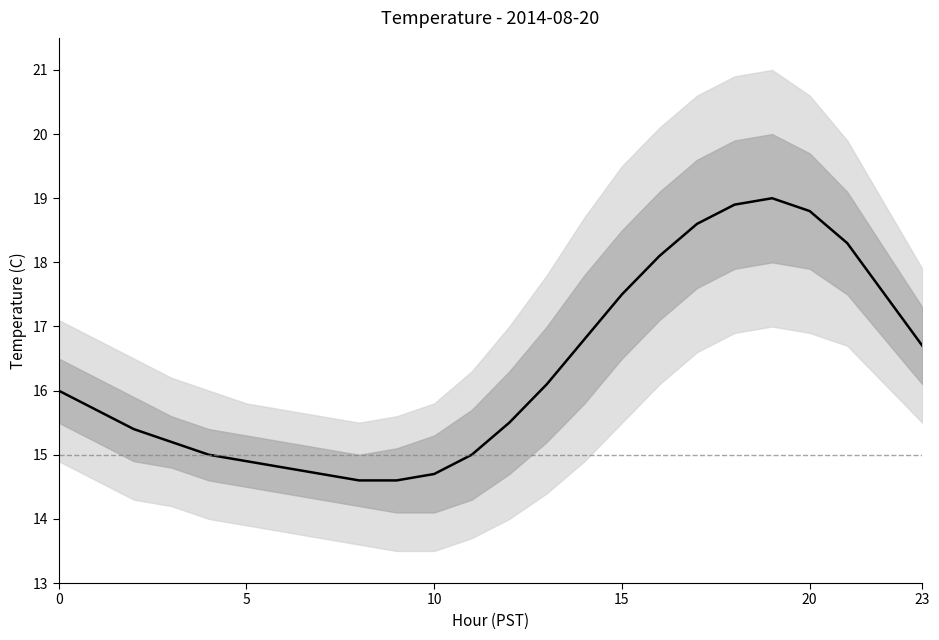

True or false: inner_lower and outer_lower cross at least once.

False